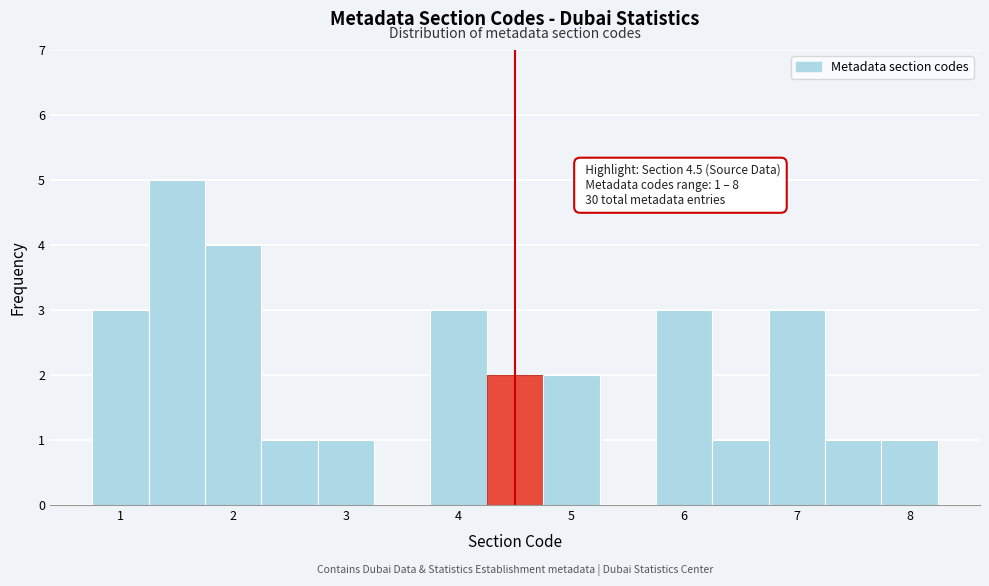

Over which range of the x-axis is the bar tallest?

1.25 to 1.75